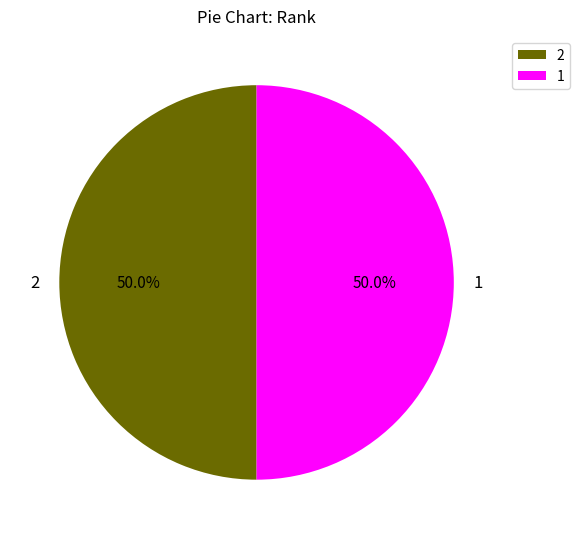

To the nearest percent, what is the average slice percentage?

50%